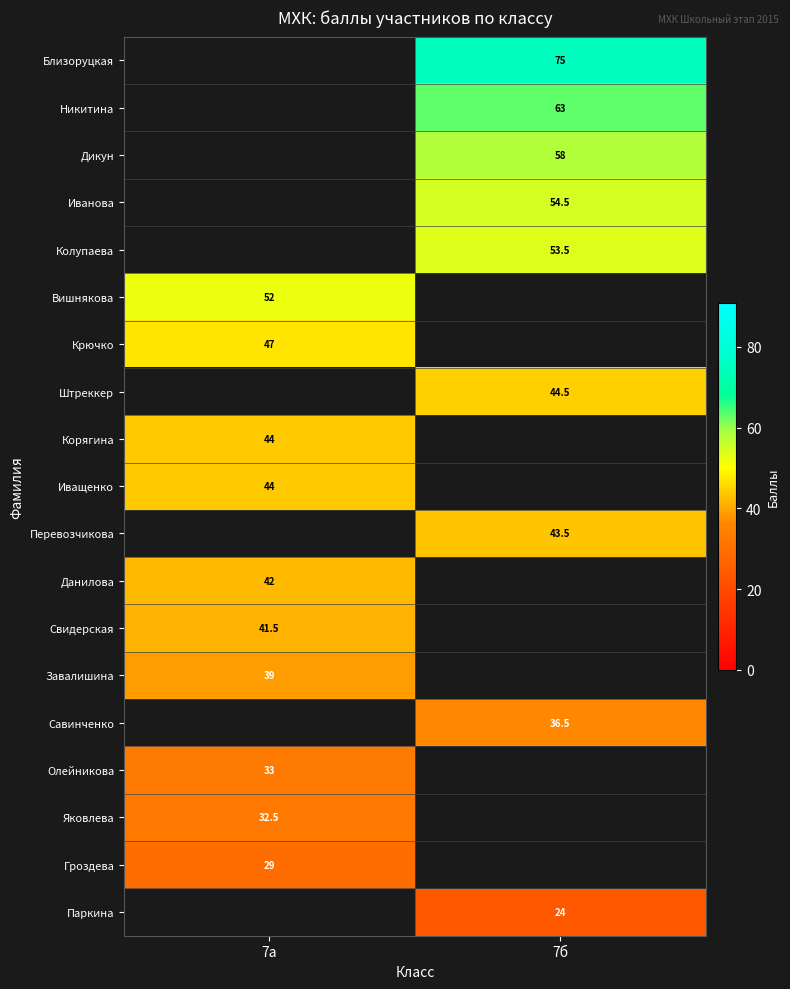

What is the smallest value displayed?

24.0